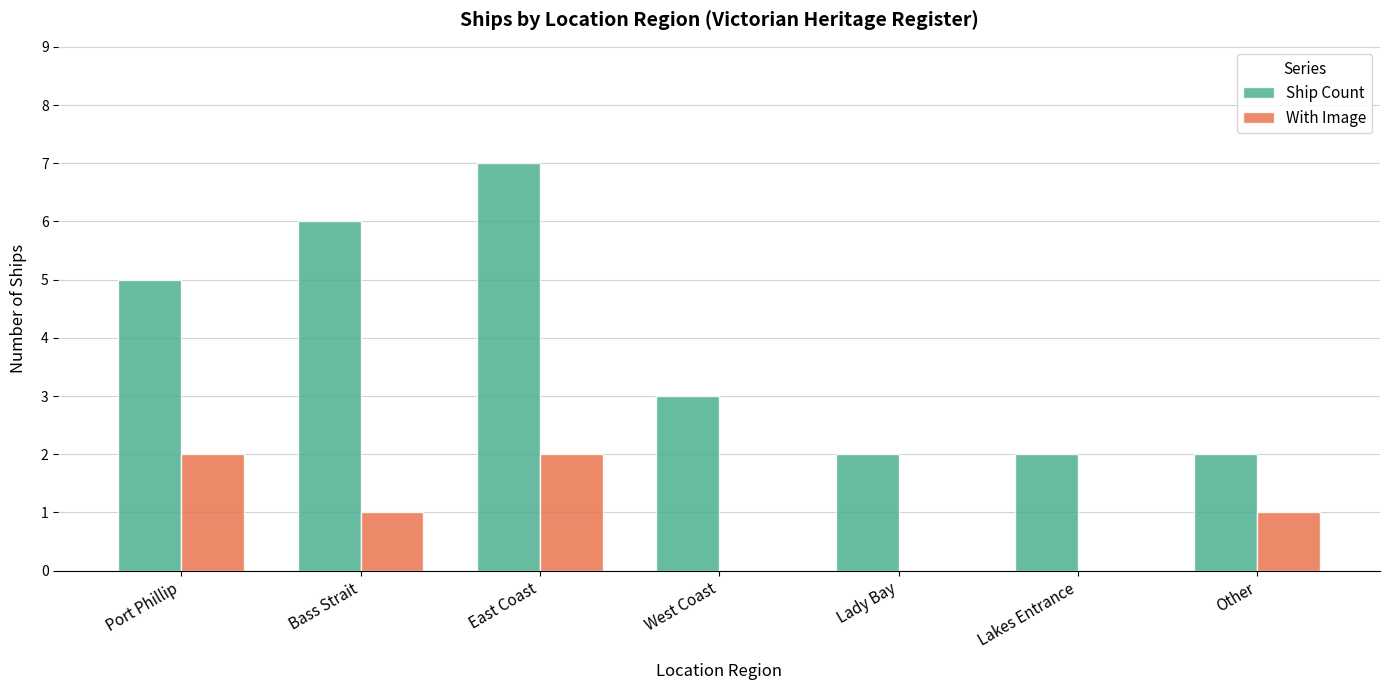

What is the sum of the Ship Count values at West Coast and Port Phillip?

8